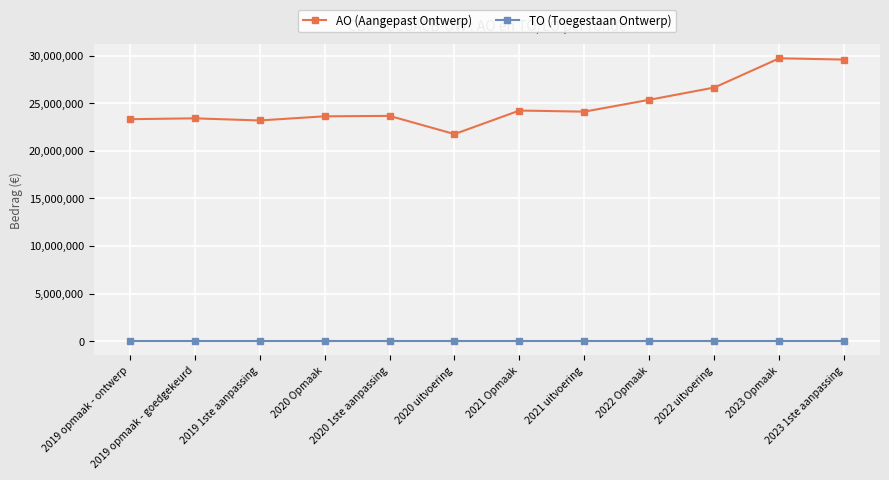

What is the sum of the AO (Aangepast Ontwerp) values at 2019 opmaak - goedgekeurd and 2020 uitvoering?

45174600